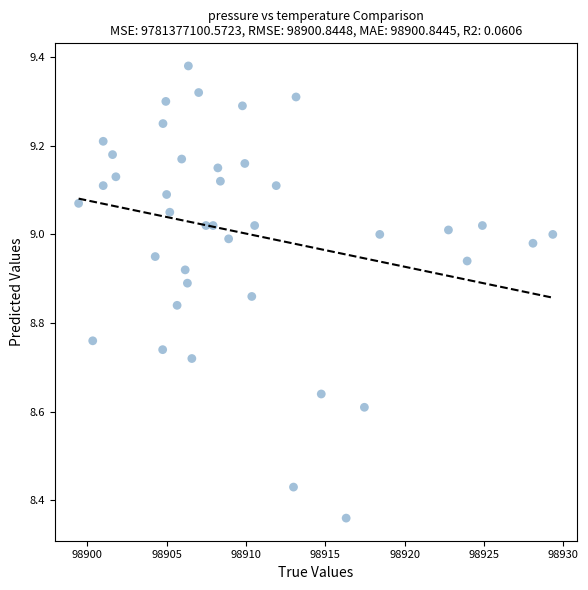

What is the range of X values (max minus min)?

29.9